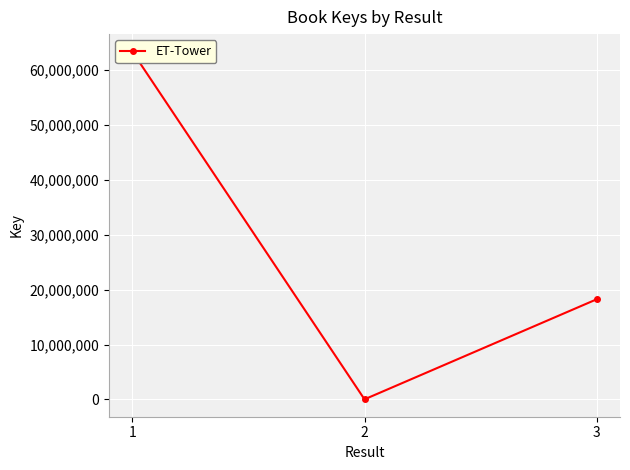

How many data points are above 18255959?

1